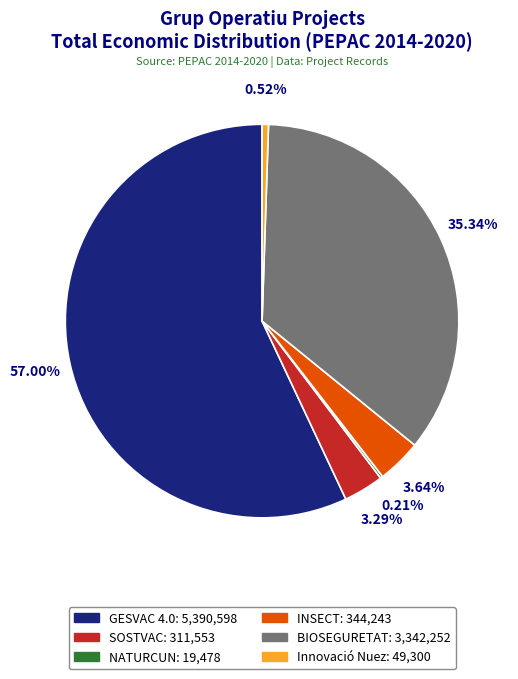

To the nearest percent, what is the combined percentage of INSECT and GESVAC 4.0?

61%